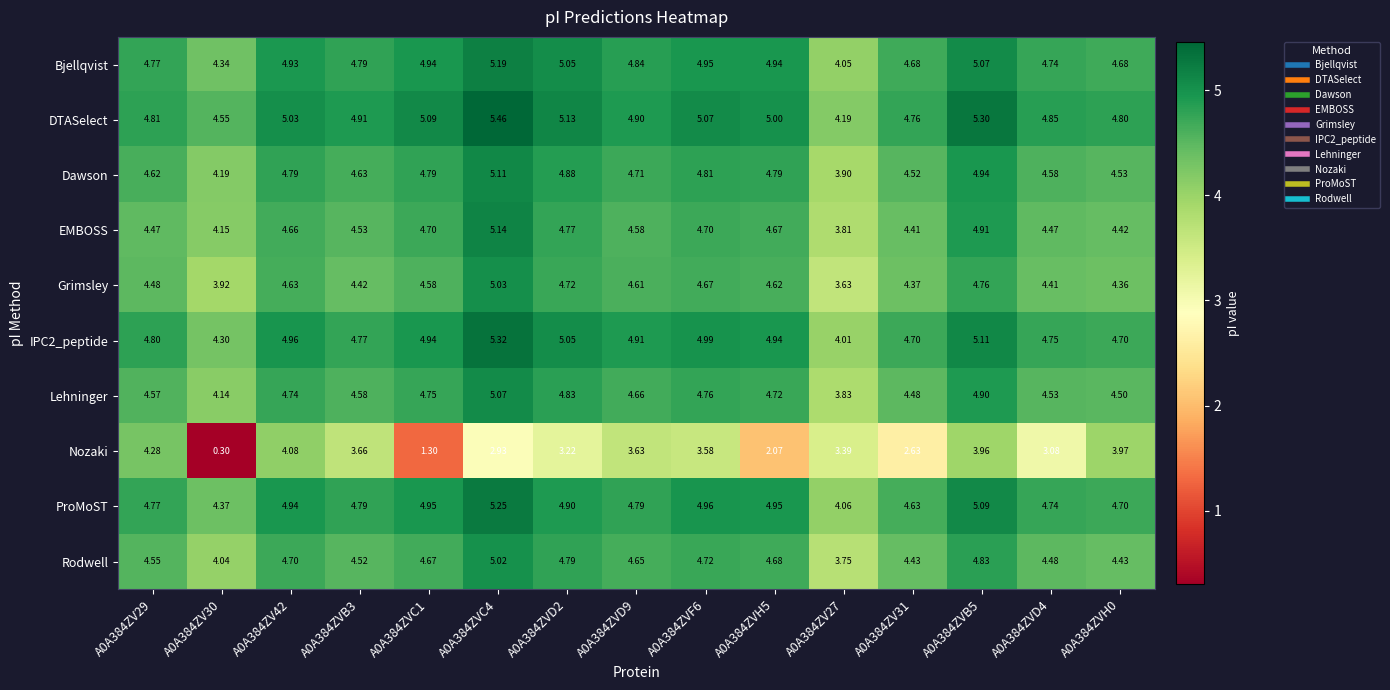

Which series has the largest range (max minus min)?

Nozaki